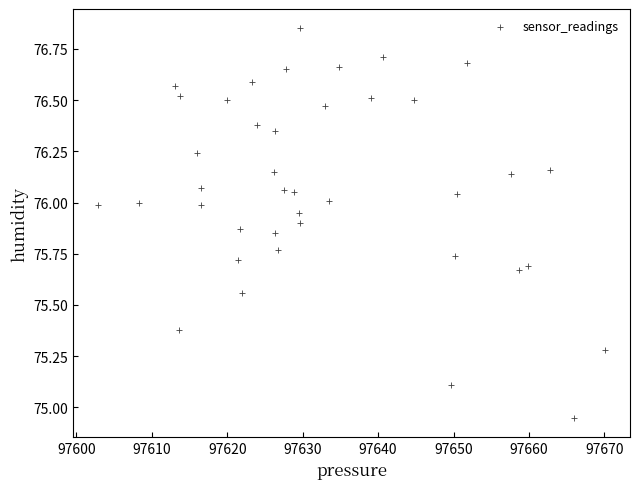

What is the range of X values (max minus min)?

67.1